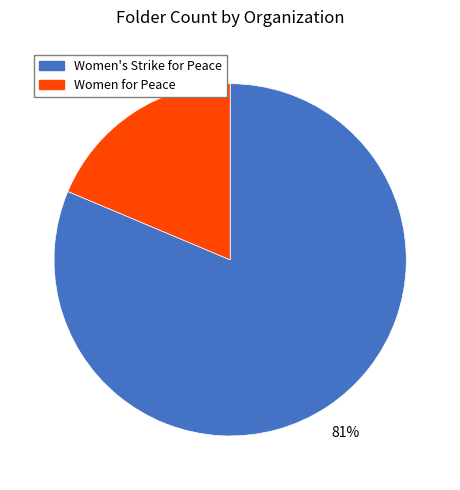

To the nearest percent, what is the average slice percentage?

50%